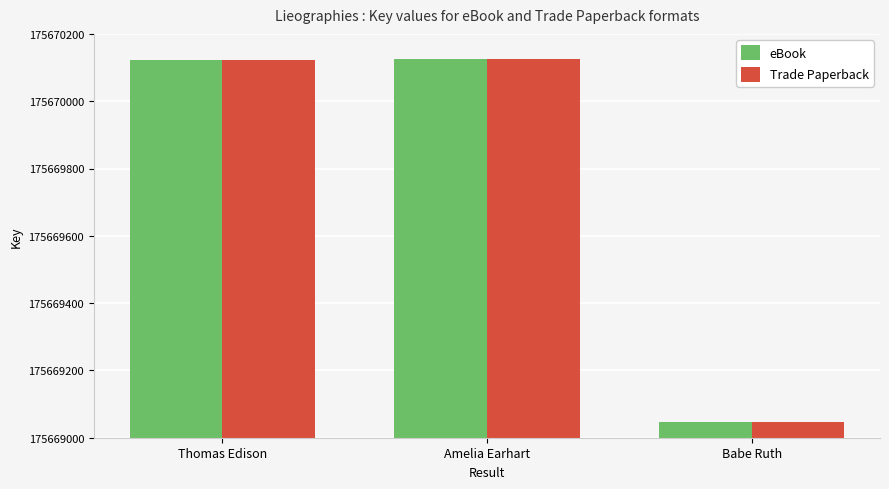

The value of Trade Paperback at Amelia Earhart is 312883101. True or false?

False